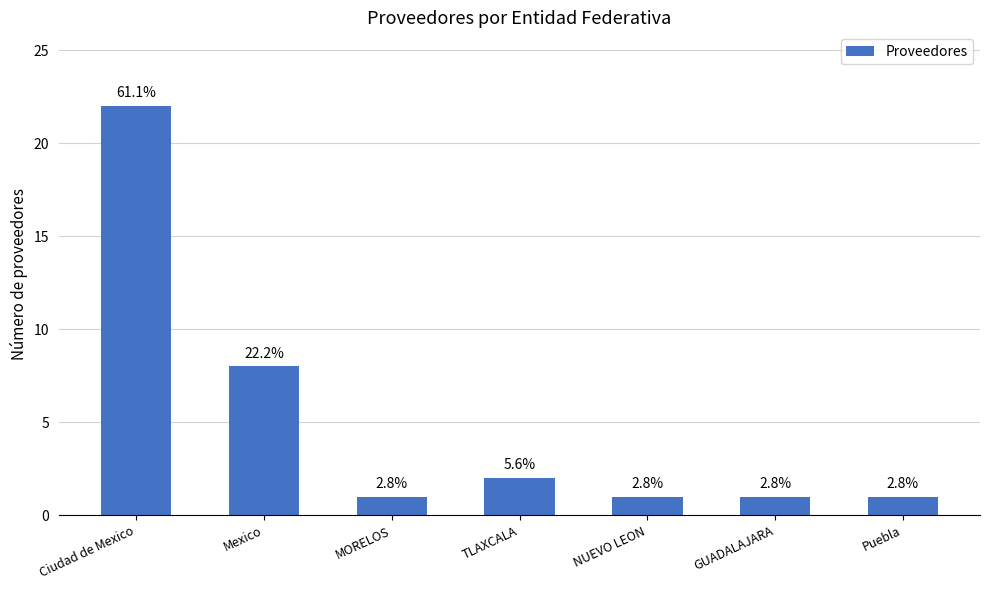

What is the sum of the values at Ciudad de Mexico and Puebla?

23